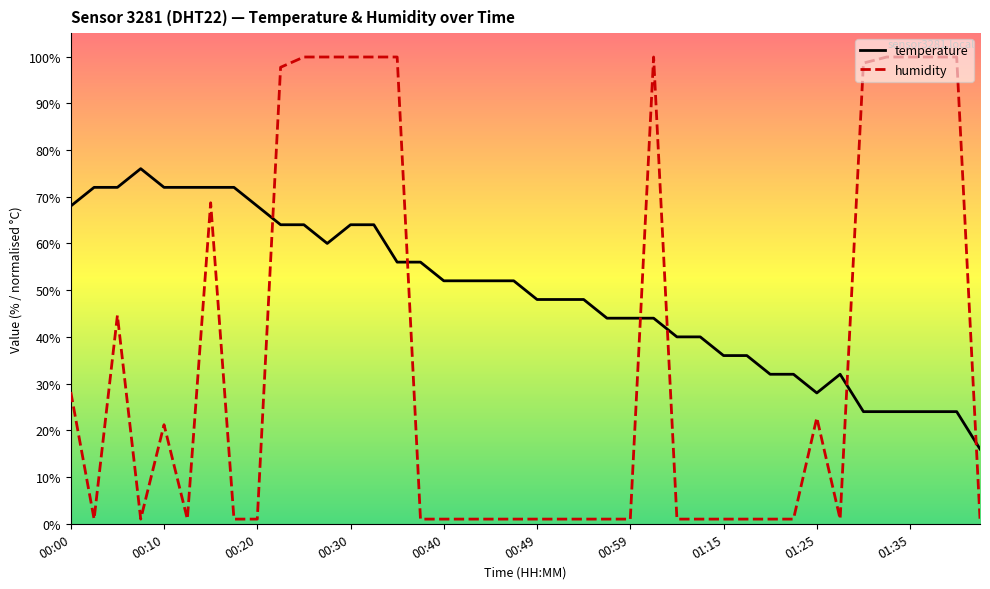

What is the difference between the maximum and minimum values in the temperature series?

60.0